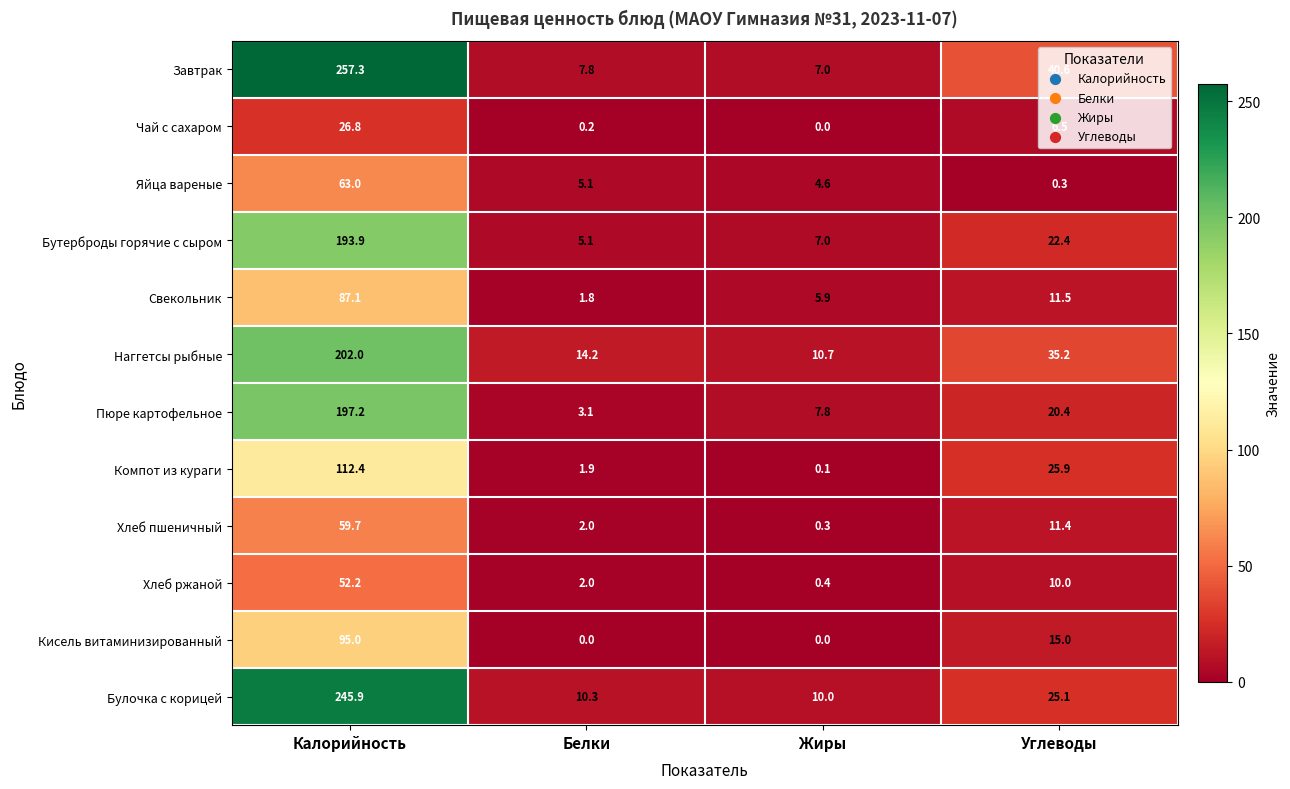

What is the spread (max minus min) of values at Белки?

14.2